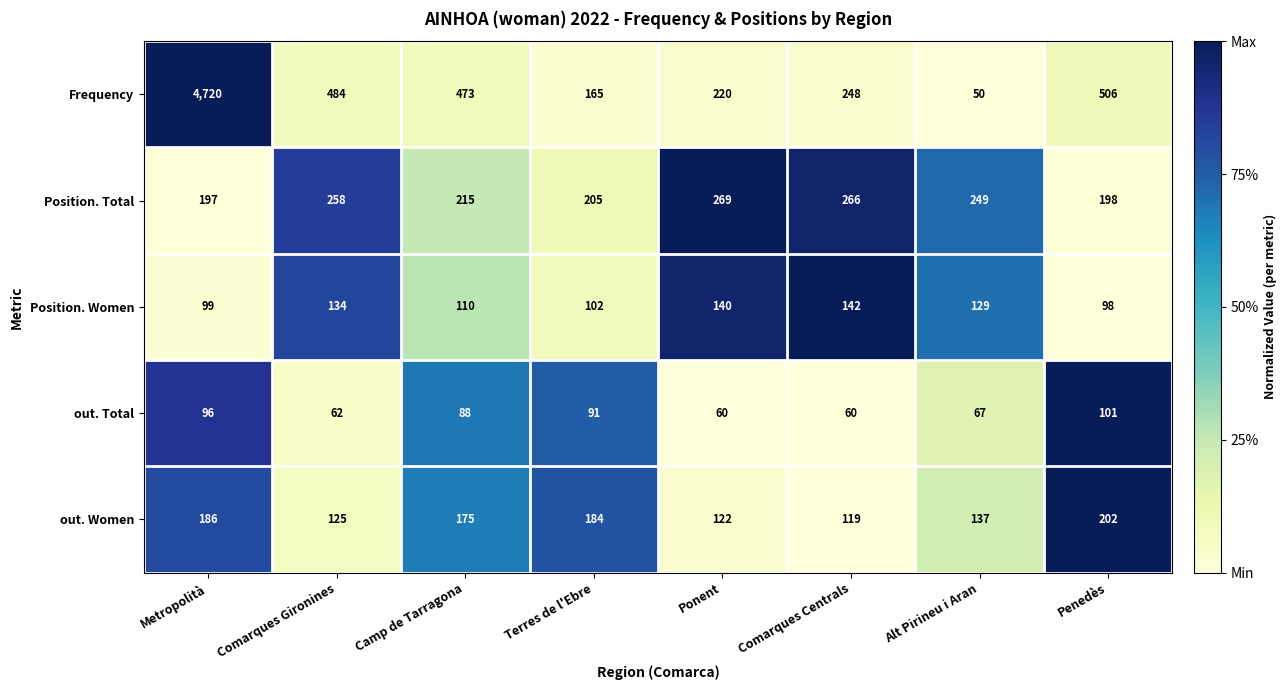

List the series in order of their peak value, highest first.

Frequency, Position. Total, out. Women, Position. Women, out. Total